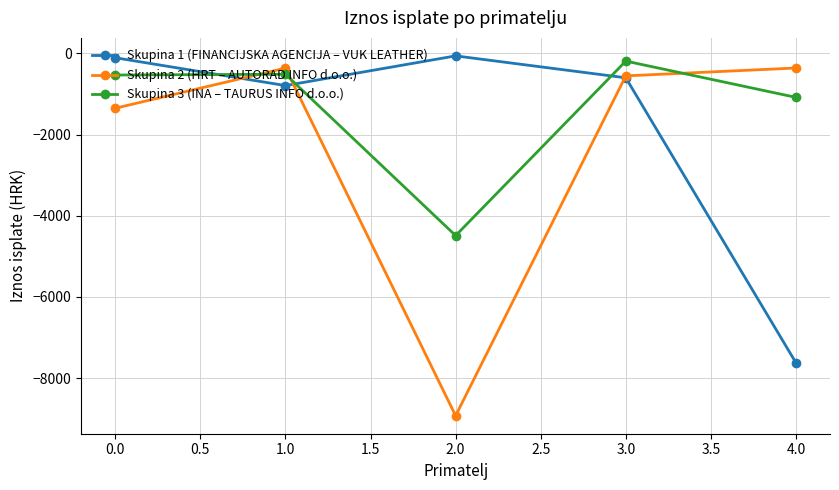

Is the value of Skupina 1 (FINANCIJSKA AGENCIJA – VUK LEATHER) at 1.0 greater than the value of Skupina 3 (INA – TAURUS INFO d.o.o.) at 4.0?

Yes